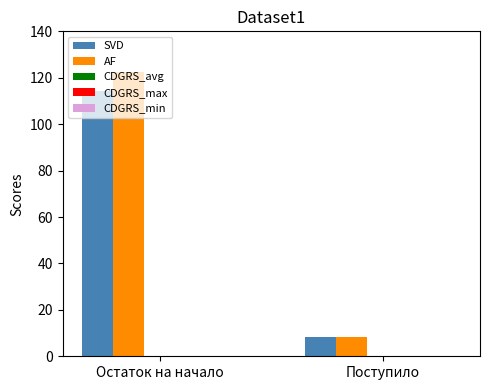

The AF series shows 122.3 at Остаток на начало. True or false?

True